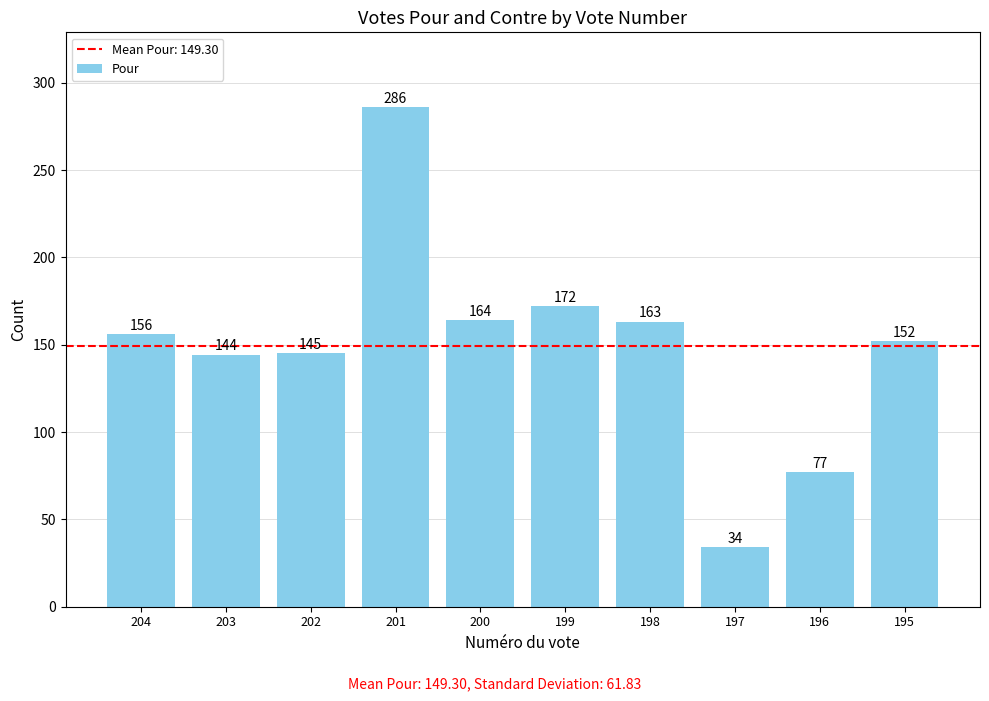

How many data points are less than 156?

5